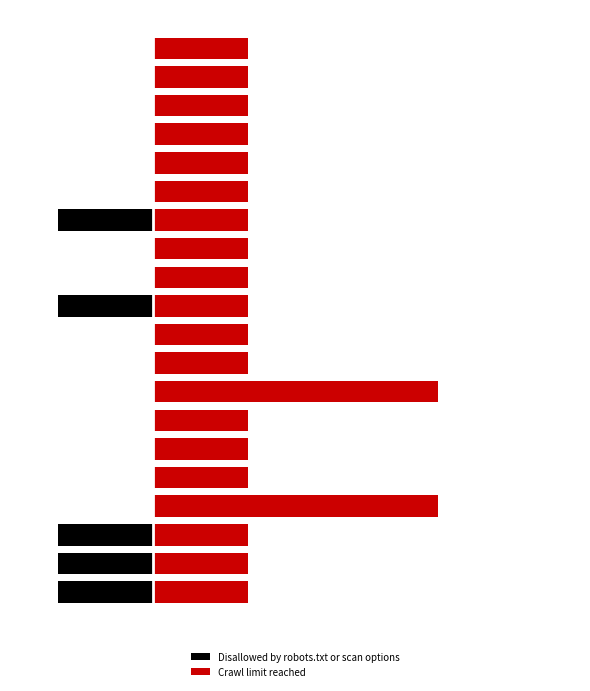

Reading left to right, list all the values displayed in this chart.

Disallowed by robots.txt or scan options: 0=-1	1=-1	2=-1	3=0	4=0	5=0	6=0	7=0	8=0	9=0	10=-1	11=0	12=0	13=-1	14=0	15=0	16=0	17=0	18=0	19=0
Crawl limit reached: 0=1	1=1	2=1	3=3	4=1	5=1	6=1	7=3	8=1	9=1	10=1	11=1	12=1	13=1	14=1	15=1	16=1	17=1	18=1	19=1